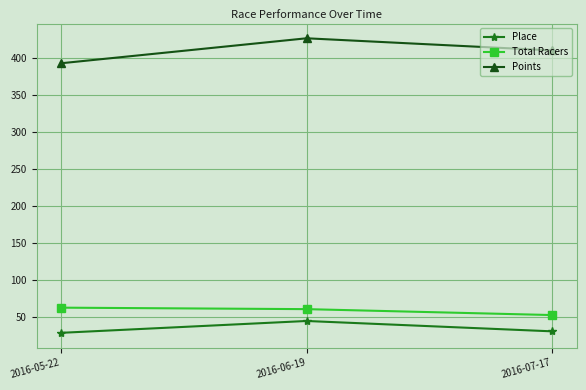

Is this an area chart (filled region under the line)?

No